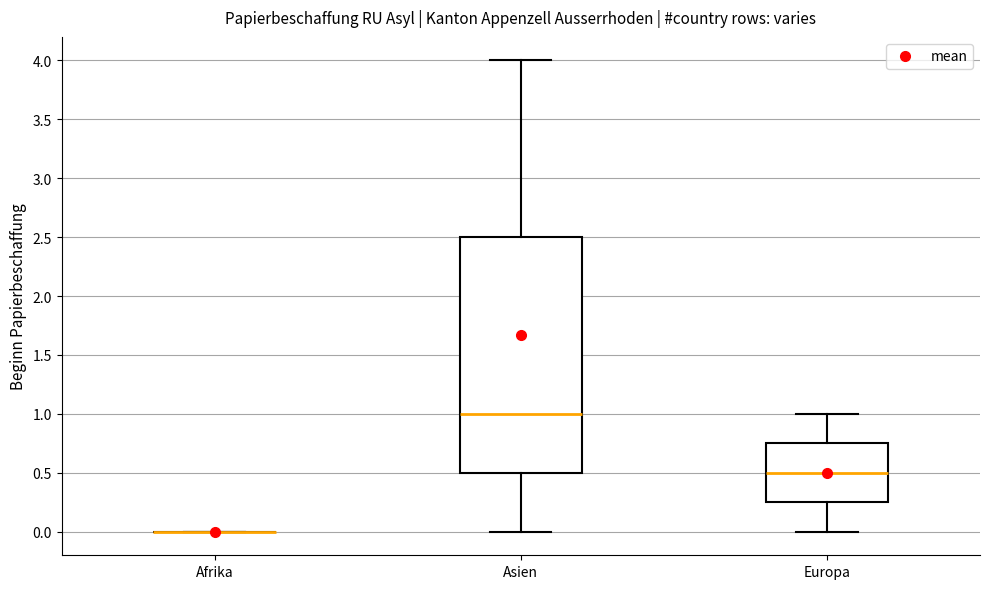

Reading left to right, transcribe this box plot: for each box, give where its median line is, the range the box spans, and where its two whiskers end, as read against the y-axis. The values are not printed on the chart, so give them approximately, as read against the axis.

Afrika: box collapsed to a line at 0.00, whiskers 0.00 to 0.00
Asien: median 1.00, box 0.50 to 2.50, whiskers 0.00 to 4.00
Europa: median 0.50, box 0.25 to 0.75, whiskers 0.00 to 1.00